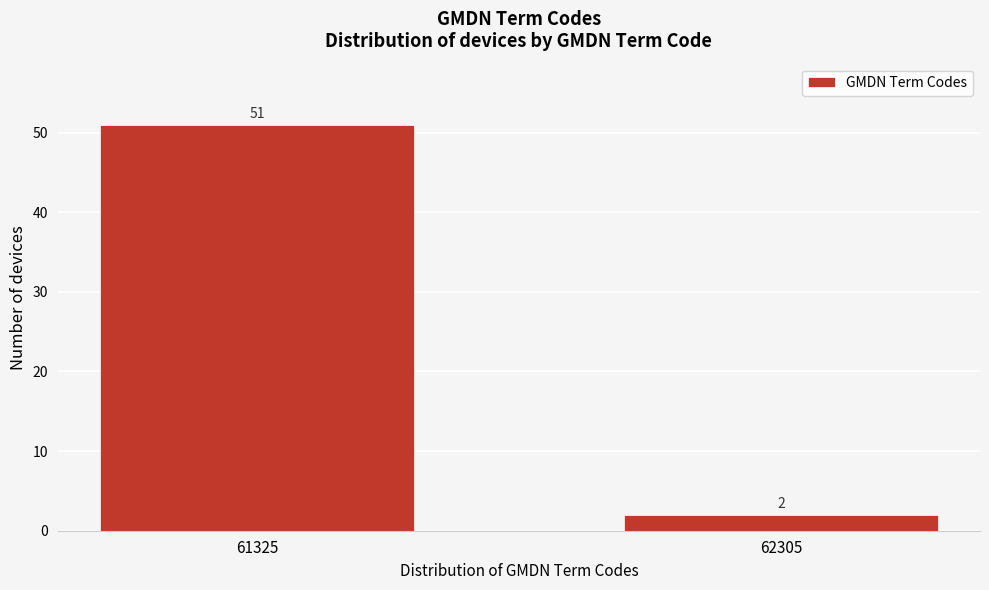

Reading right to left, what are all the values shown in this chart?

62305=2	61325=51